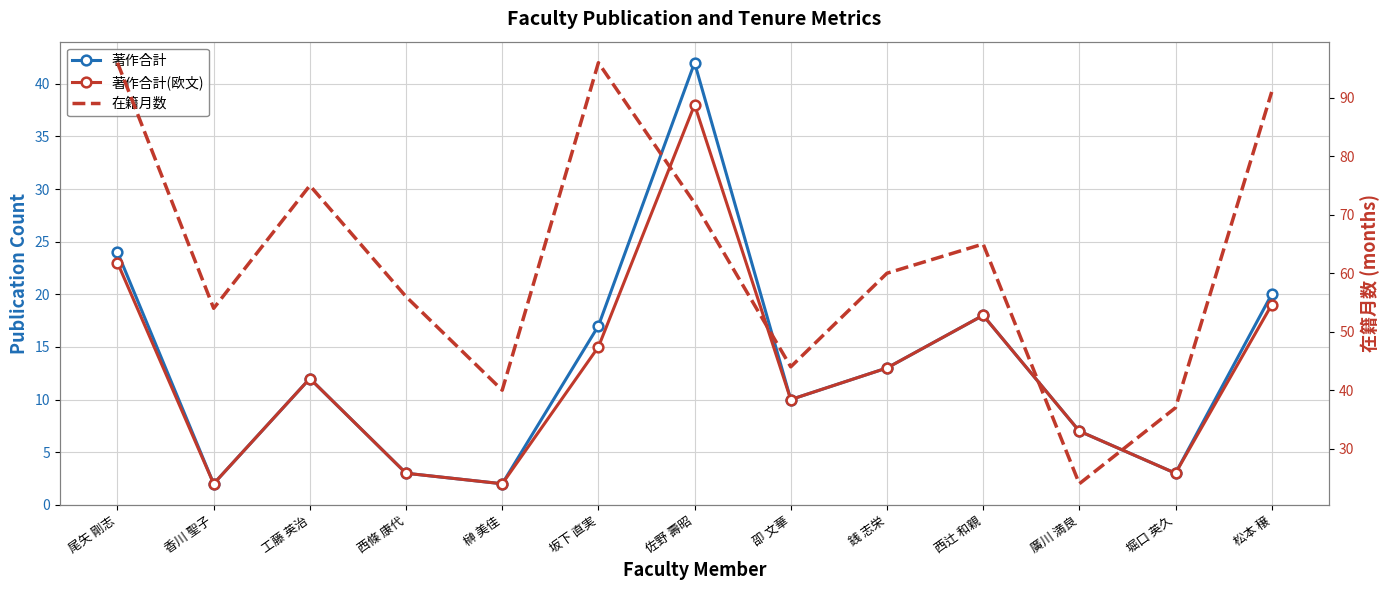

At which category is the sum across all series the highest?

佐野 壽昭